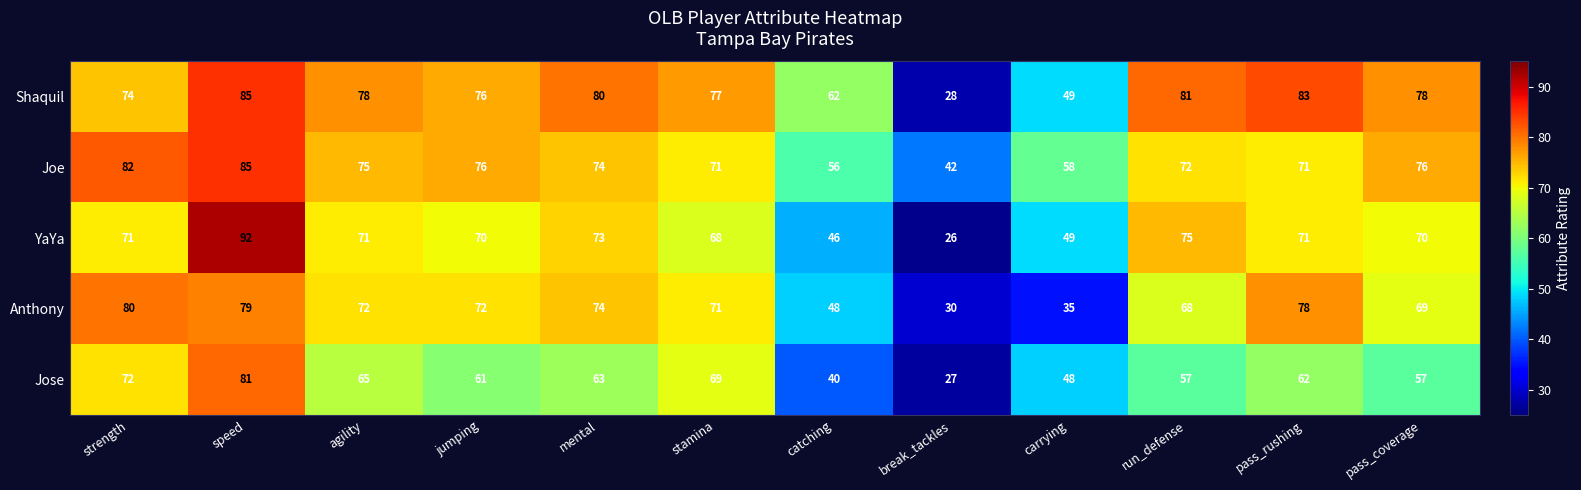

Which series changed the most between agility and pass_rushing?

Anthony